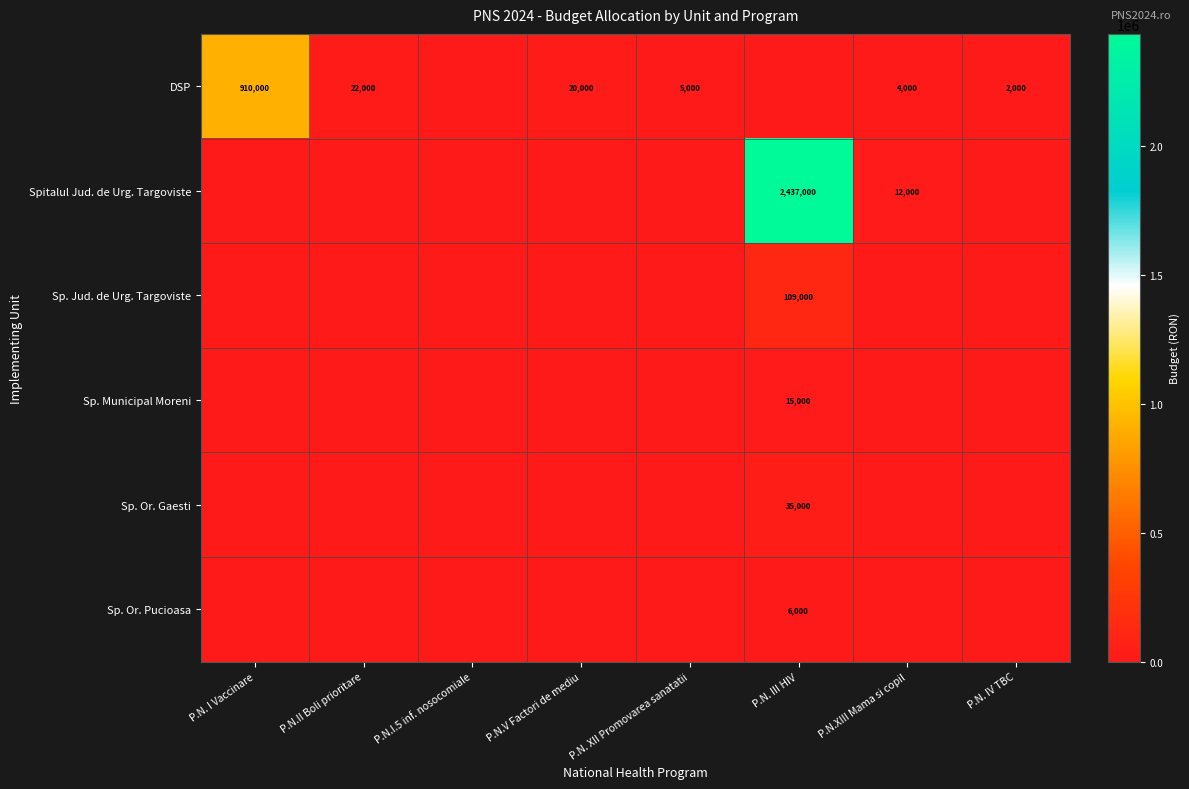

True or false: Spitalul Jud. de Urg. Targoviste has a value of 12000 at P.N.XIII Mama si copil.

True